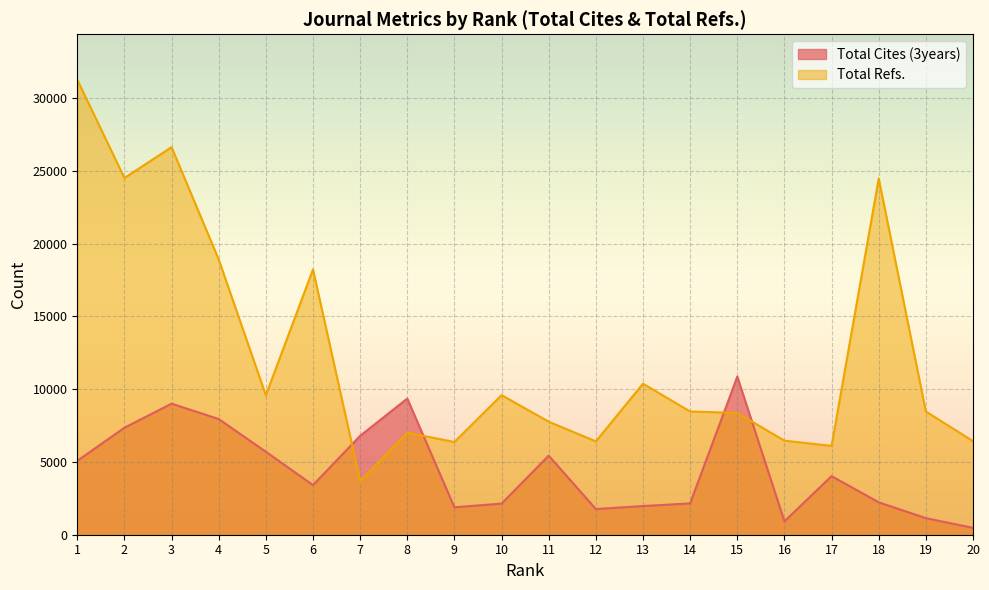

What is the difference between the Total Refs. values at 6 and 2?

6276